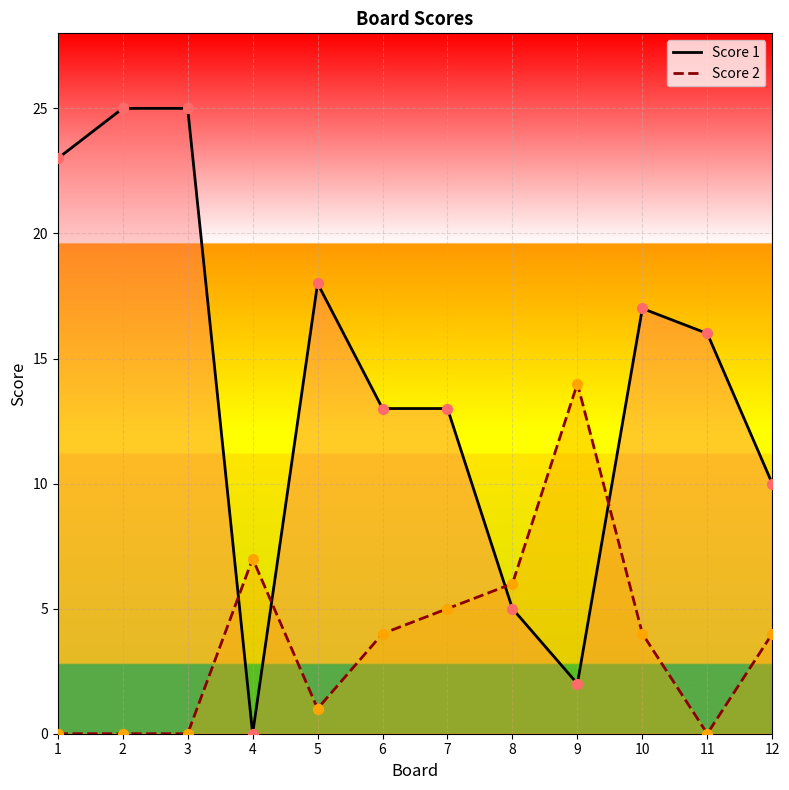

Which series reaches the minimum Y coordinate?

Score 1